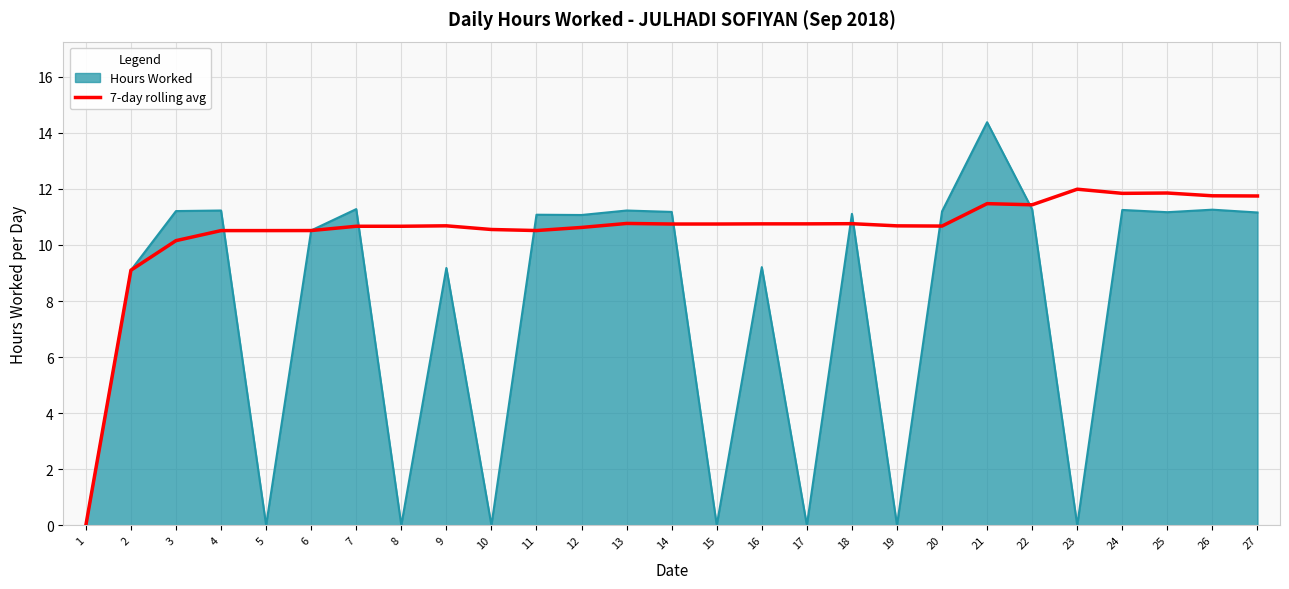

Which label corresponds to the largest value in the chart?

21